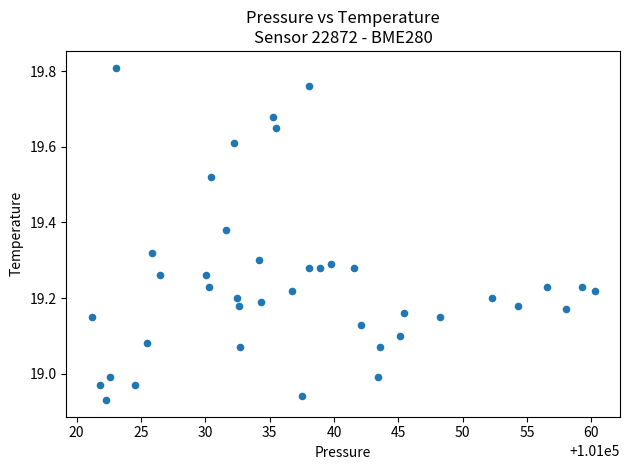

What is the range of Y values (max minus min)?

0.9